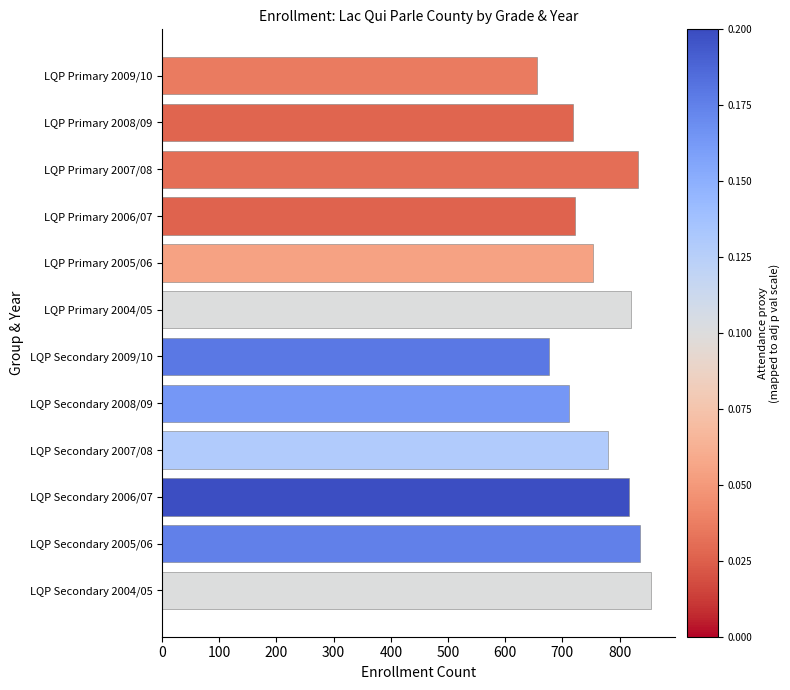

What is the change in value from LQP Secondary 2008/09 to LQP Secondary 2004/05?

+143